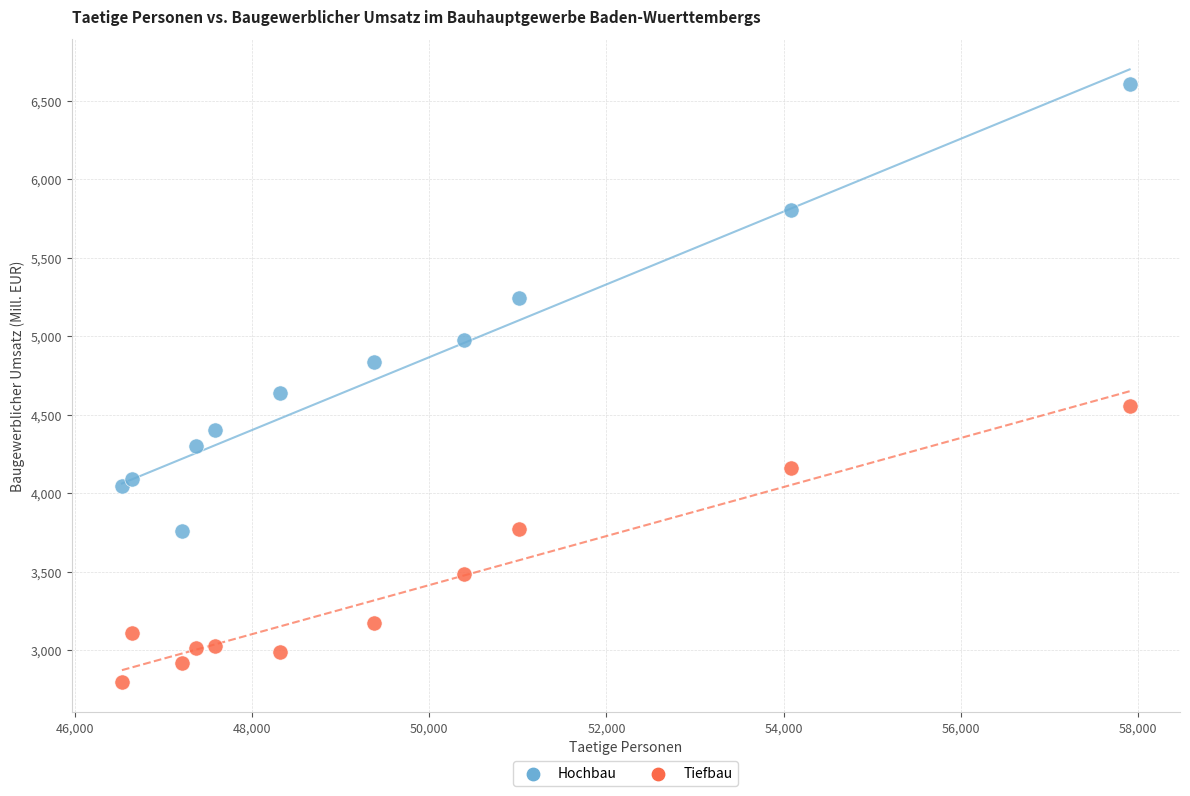

Across all data points, what is the range of X values (max minus min)?

11373